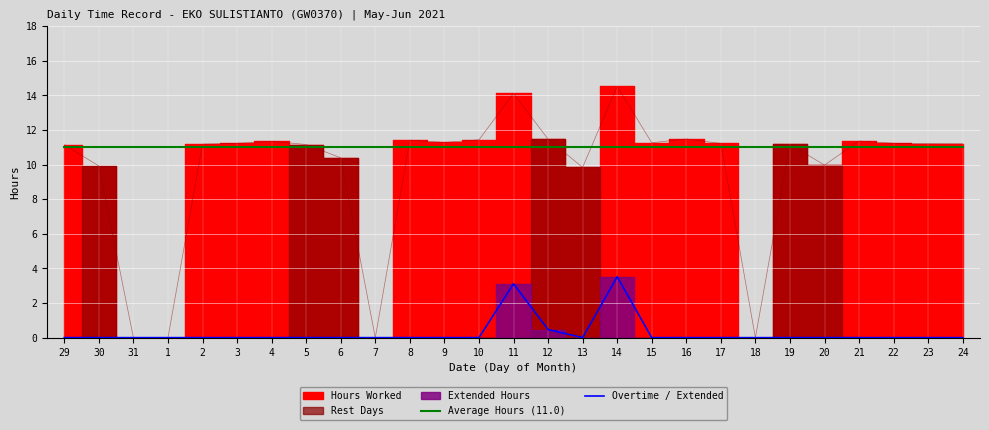

What is the difference between the second highest and minimum values in the Overtime / Extended series?

3.1